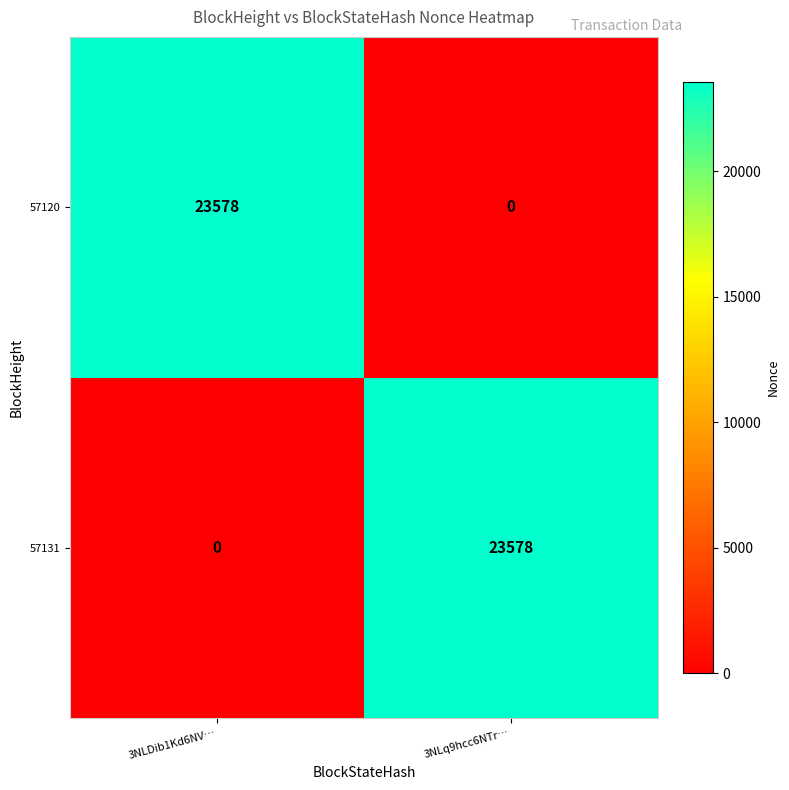

Is it true that 57131 equals 0 at 3NLDib1Kd6NV…?

True